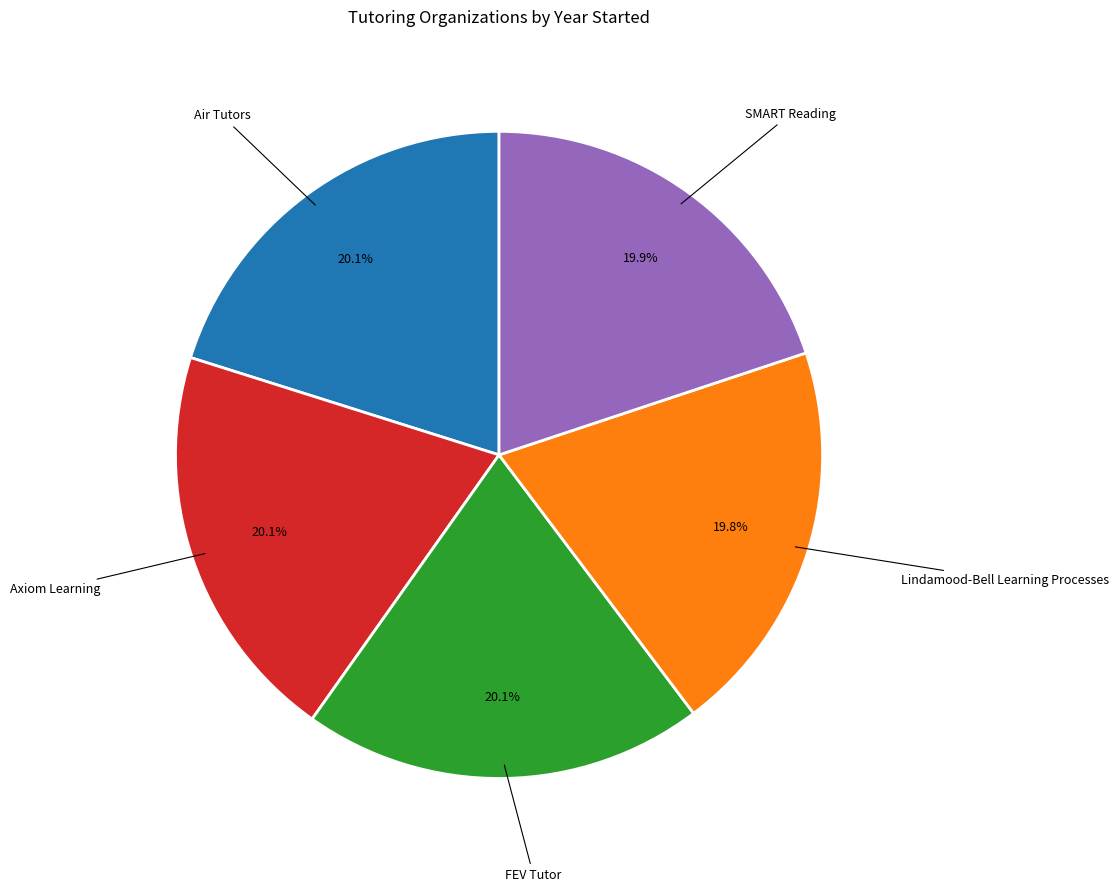

What percentage do Axiom Learning and Lindamood-Bell Learning Processes together represent?

39.9%